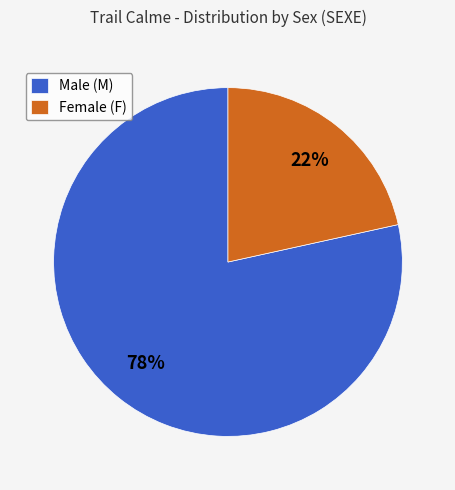

The Male (M) slice represents 78% of the pie. True or false?

True